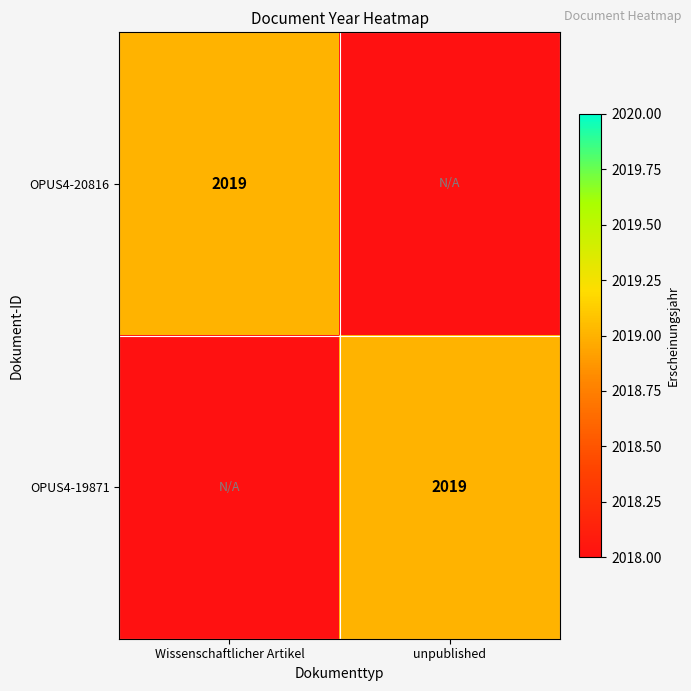

How many distinct data groups are displayed?

2